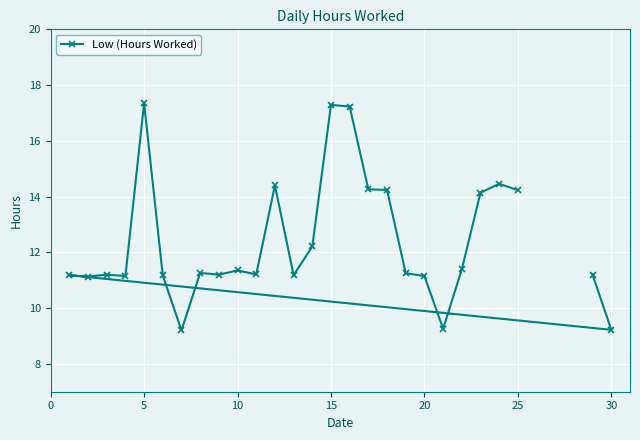

What is the smallest value displayed?

9.2